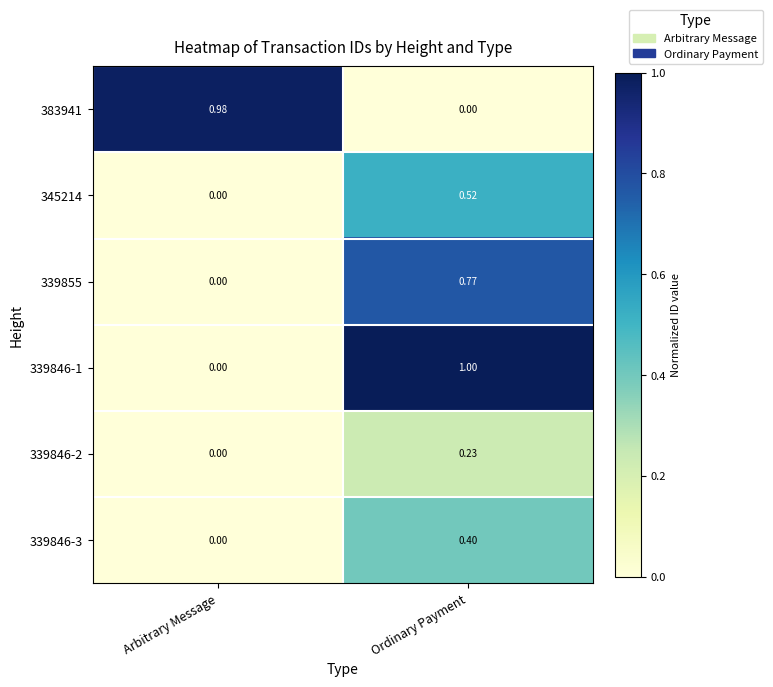

Which category has the highest value in the 339855 series?

Ordinary Payment